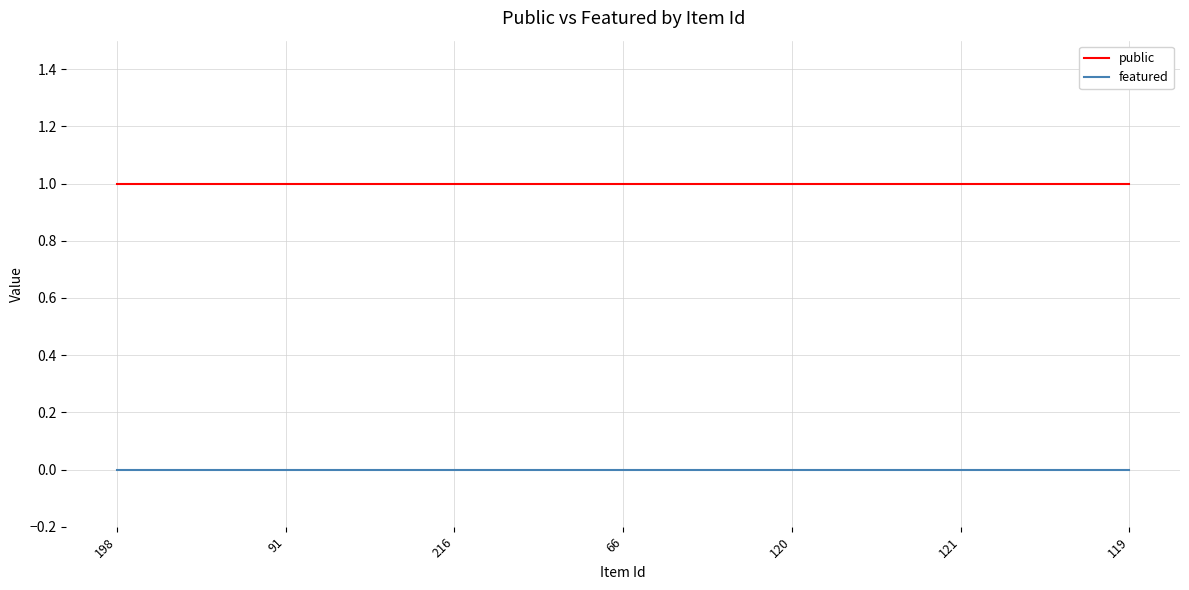

What position from the right is 198?

7